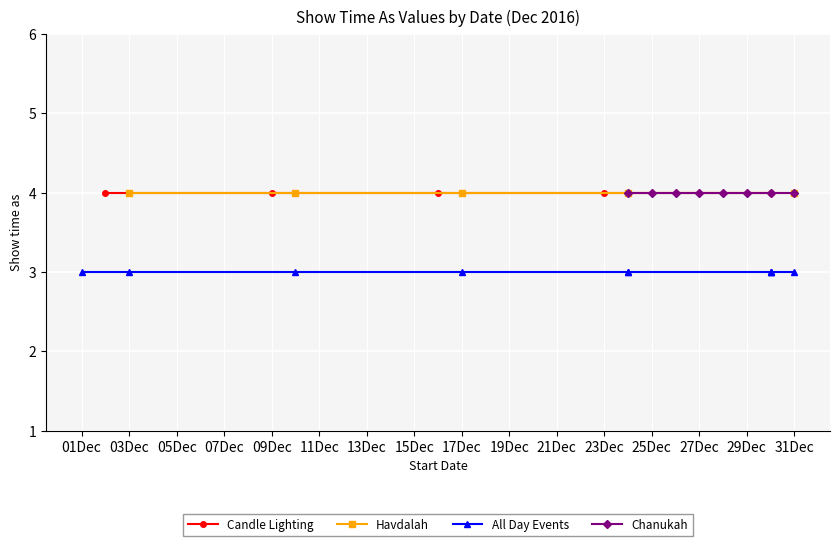

Read the value at 24.

4